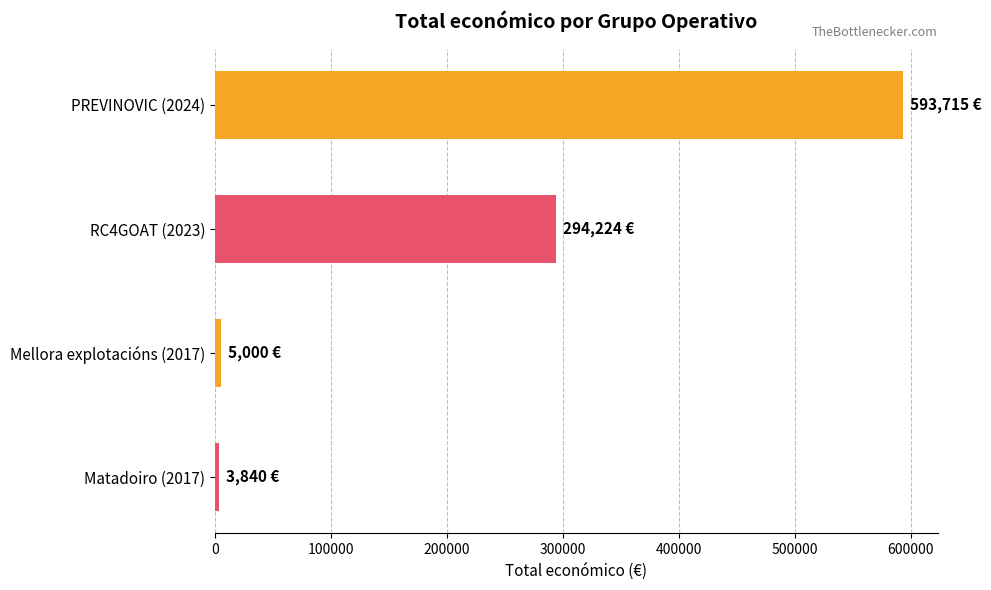

Count the number of categories in the chart.

4